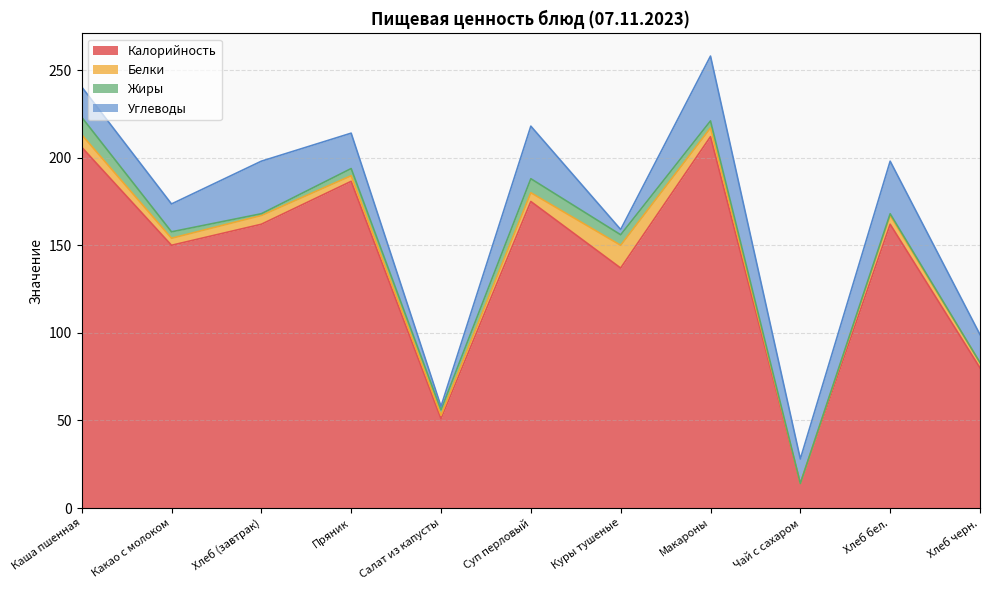

Reading left to right, transcribe all the data shown in this chart.

Калорийность: 206.0	150.0	162.0	186.5	51.0	175.0	137.0	212.0	14.0	162.0	80.0
Белки: 7.1	4.0	5.0	3.2	2.0	5.0	13.0	5.0	0.0	5.0	3.0
Жиры: 10.0	3.7	1.0	4.1	3.0	8.0	6.0	4.0	0.0	1.0	0.0
Углеводы: 17.3	15.9	30.0	20.2	2.0	30.0	3.0	37.0	14.0	30.0	16.0